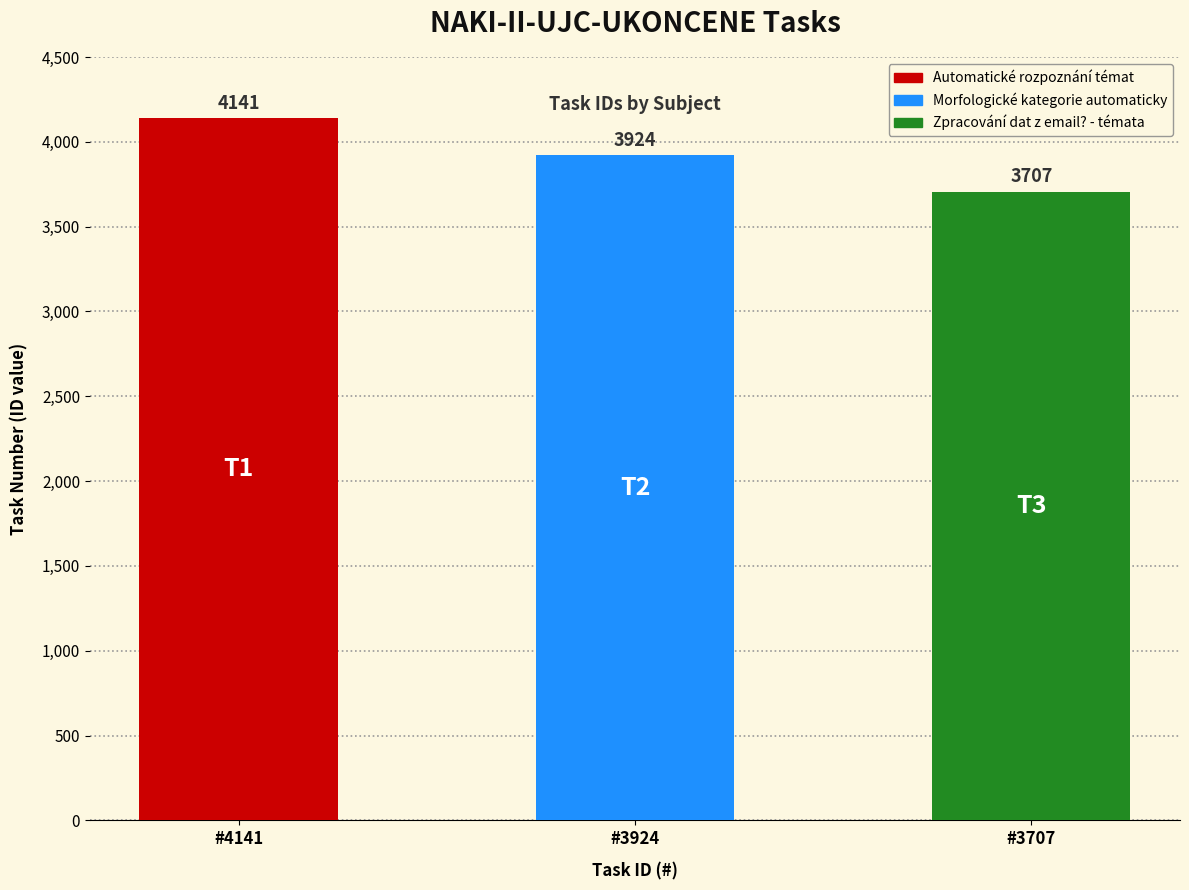

What is the value of the 3rd bar from the left?

3707